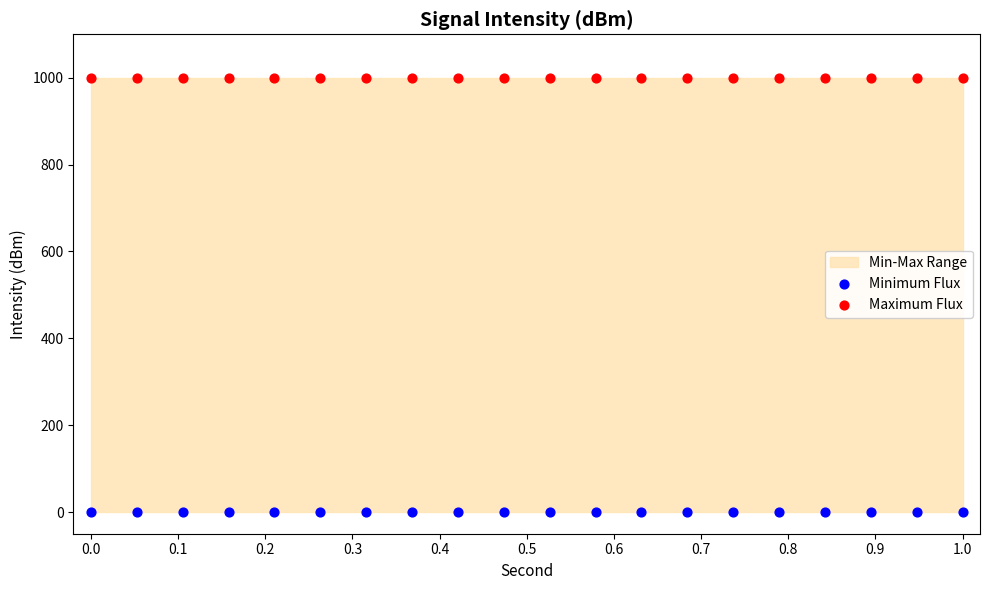

Which series reaches the minimum Y coordinate?

Minimum Flux